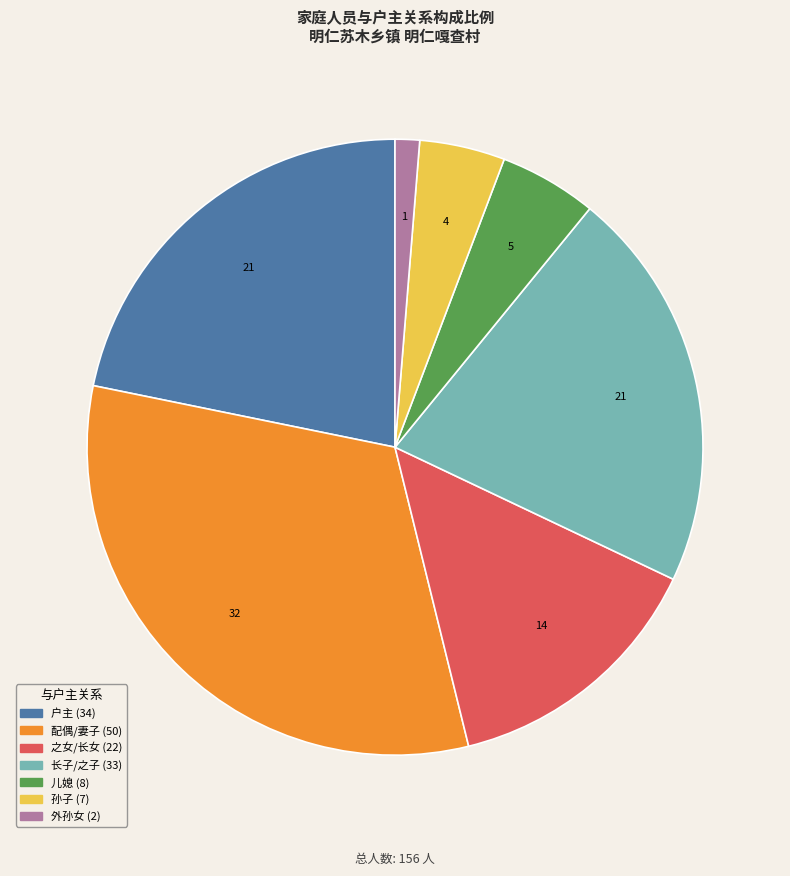

Is there a majority slice in this chart?

No